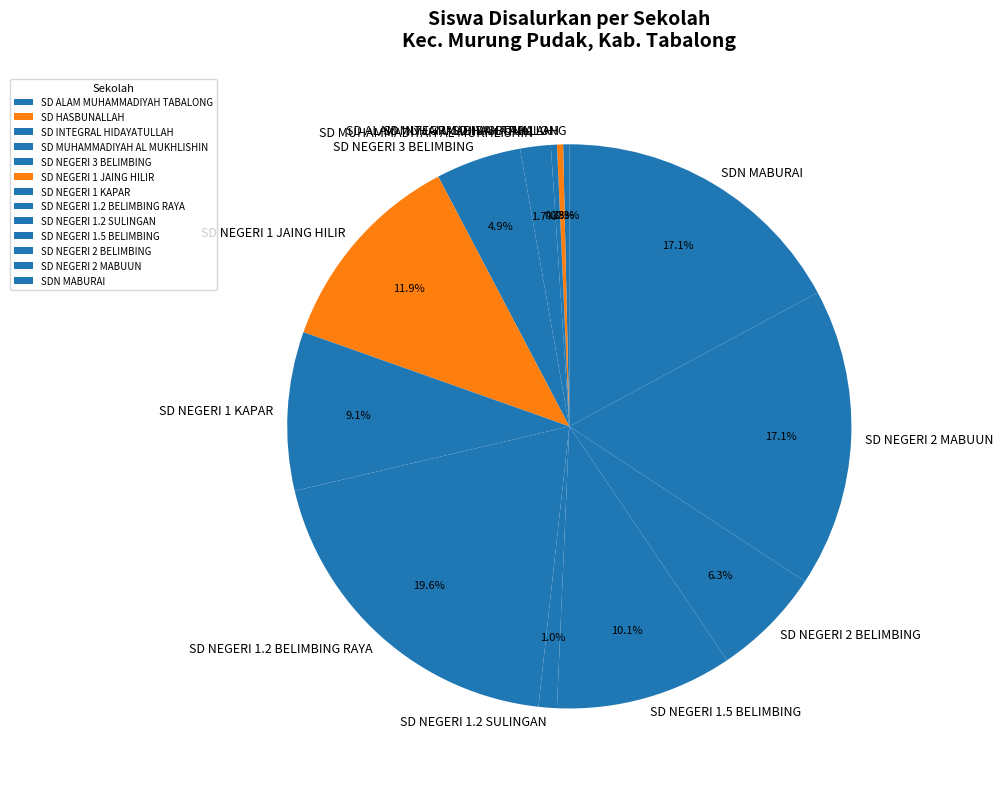

True or false: SD NEGERI 3 BELIMBING accounts for 5% of the total.

True